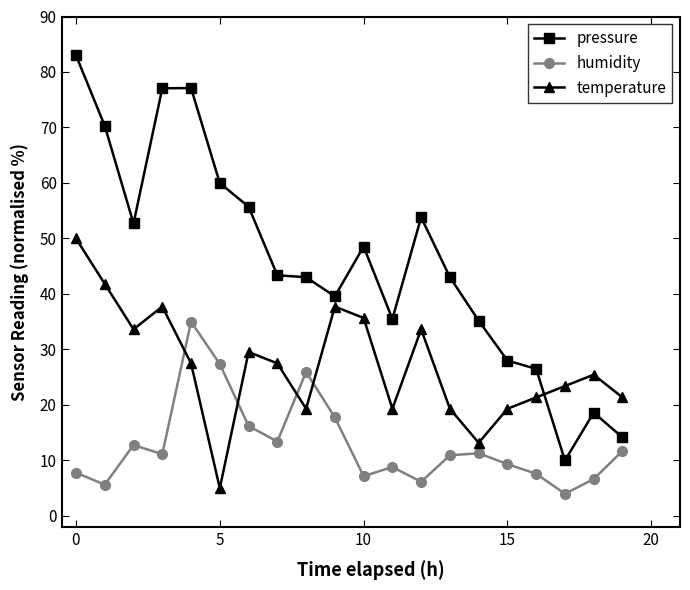

Which series has the largest range (max minus min)?

pressure